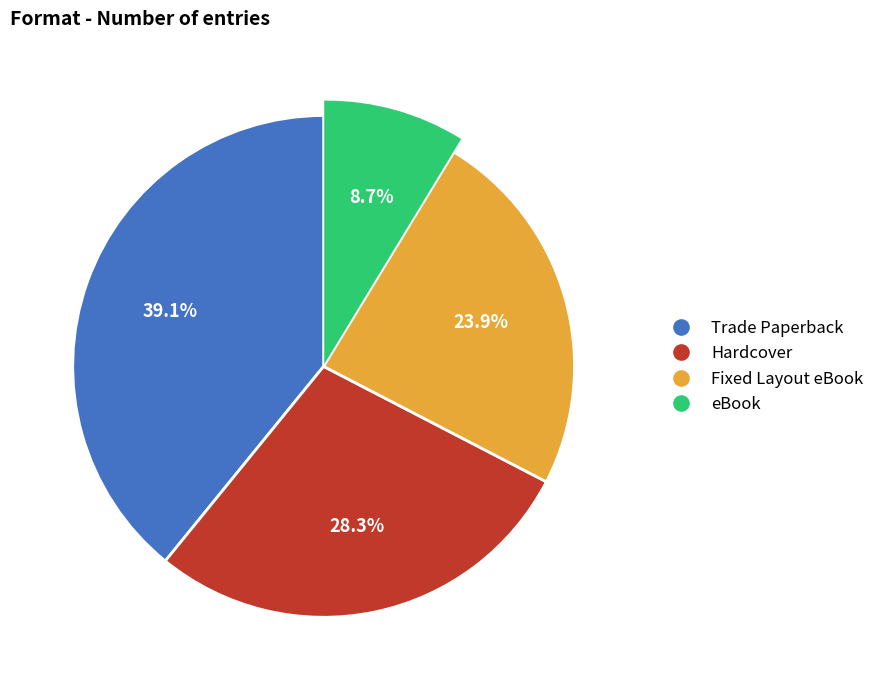

Rank the categories by value from highest to lowest.

Trade Paperback, Hardcover, Fixed Layout eBook, eBook